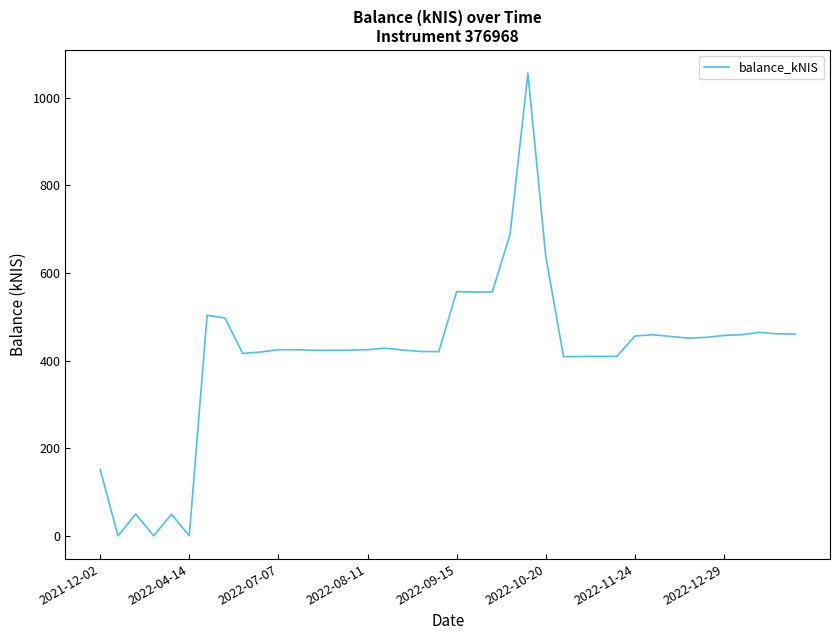

What is the difference between the maximum and minimum values?

1055.7